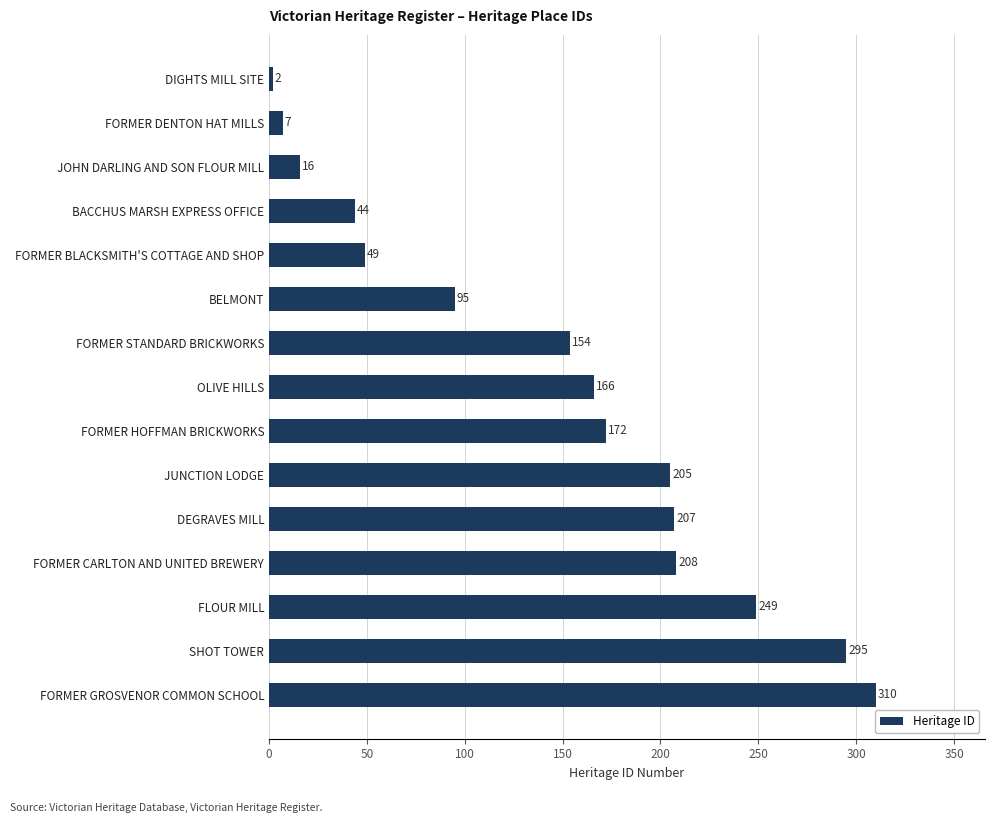

Reading top to bottom, list all the values displayed in this chart.

DIGHTS MILL SITE=2	FORMER DENTON HAT MILLS=7	JOHN DARLING AND SON FLOUR MILL=16	BACCHUS MARSH EXPRESS OFFICE=44	FORMER BLACKSMITH'S COTTAGE AND SHOP=49	BELMONT=95	FORMER STANDARD BRICKWORKS=154	OLIVE HILLS=166	FORMER HOFFMAN BRICKWORKS=172	JUNCTION LODGE=205	DEGRAVES MILL=207	FORMER CARLTON AND UNITED BREWERY=208	FLOUR MILL=249	SHOT TOWER=295	FORMER GROSVENOR COMMON SCHOOL=310